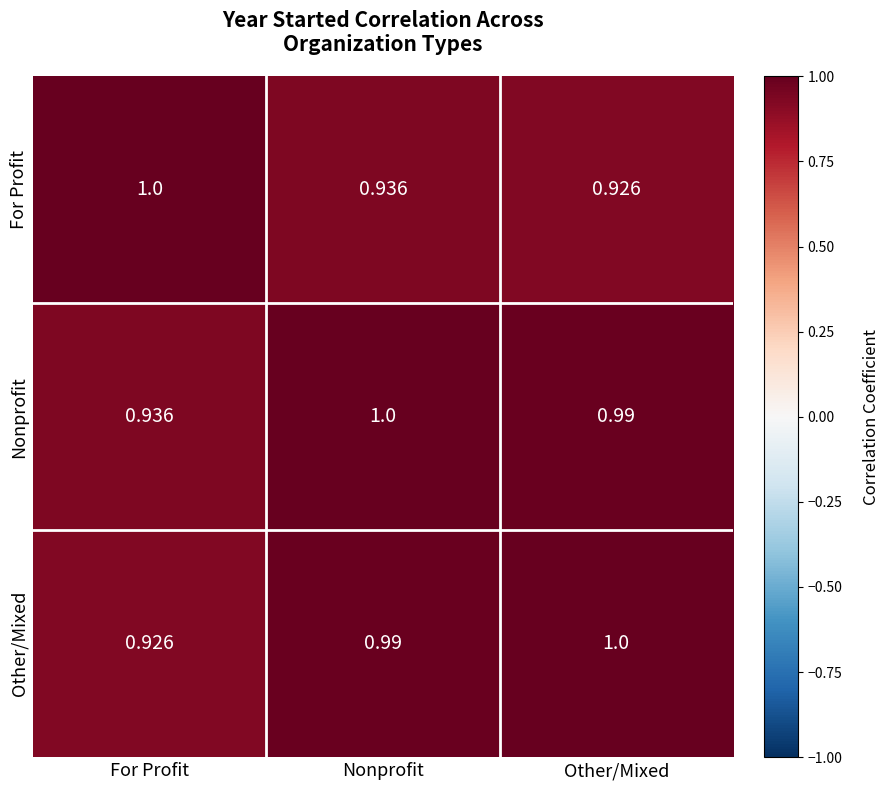

Where is Nonprofit nearest to the value 0?

For Profit